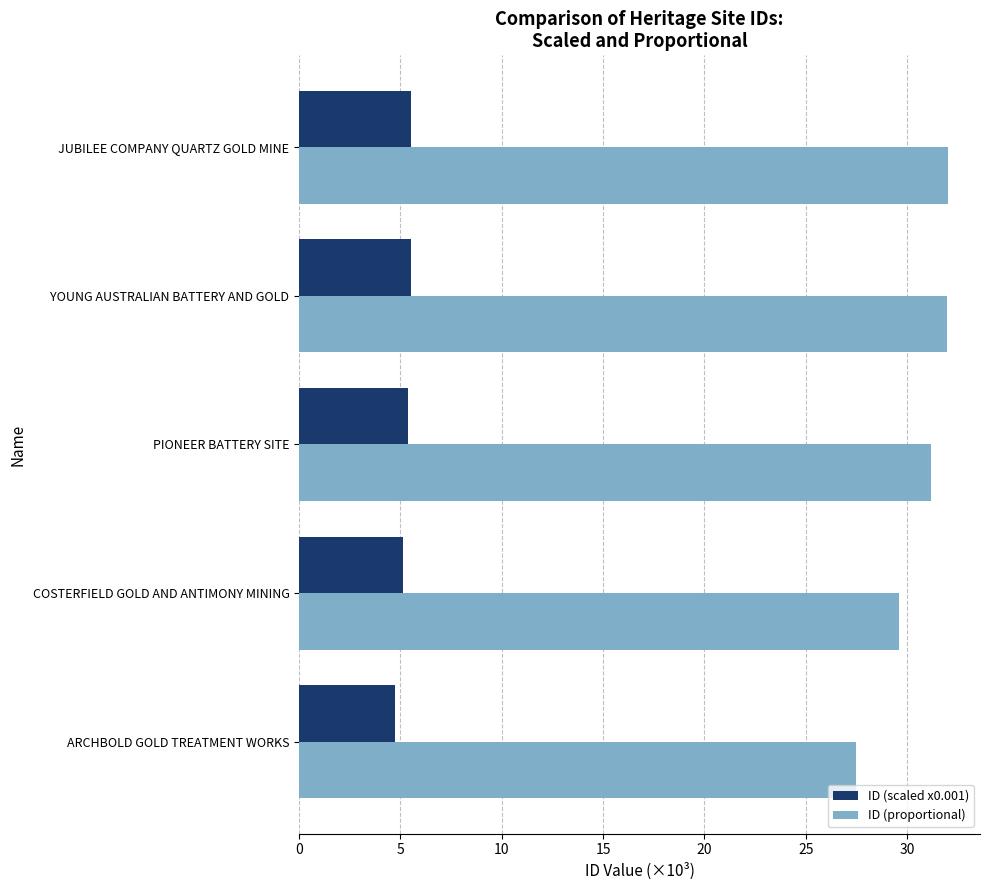

Is the value of ID (proportional) at JUBILEE COMPANY QUARTZ GOLD MINE greater than the value of ID (scaled x0.001) at COSTERFIELD GOLD AND ANTIMONY MINING?

Yes